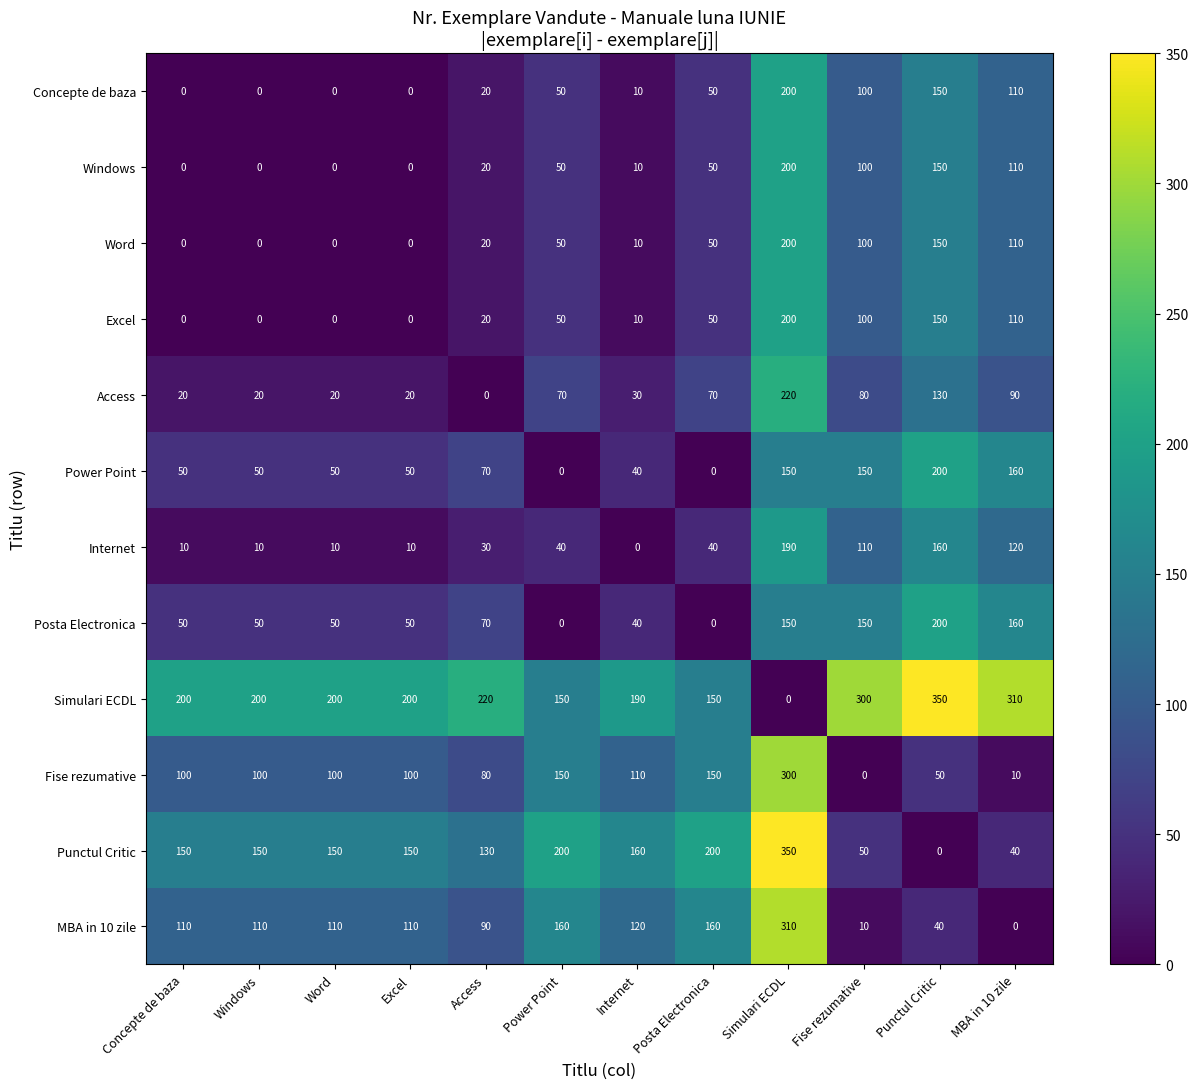

Which category has the highest value in the Word series?

Simulari ECDL